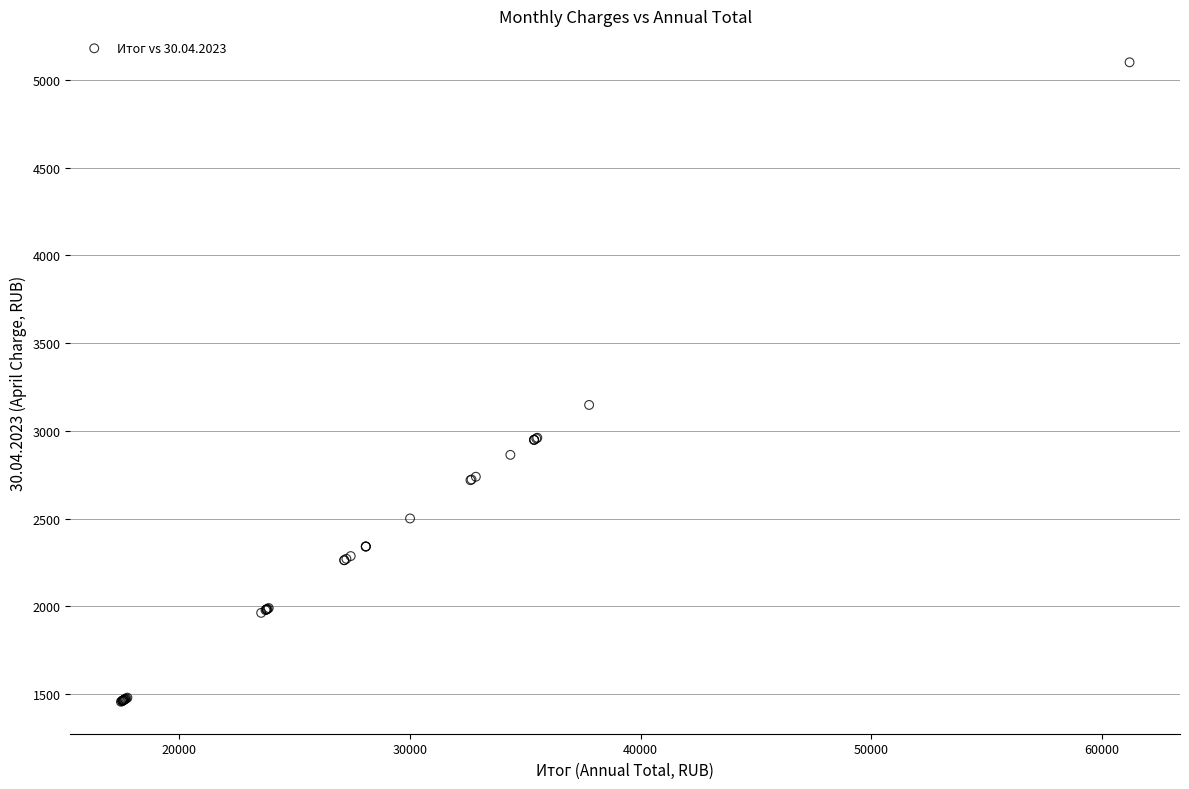

What Y value in the scatter plot is closest to 3278?

3147.7